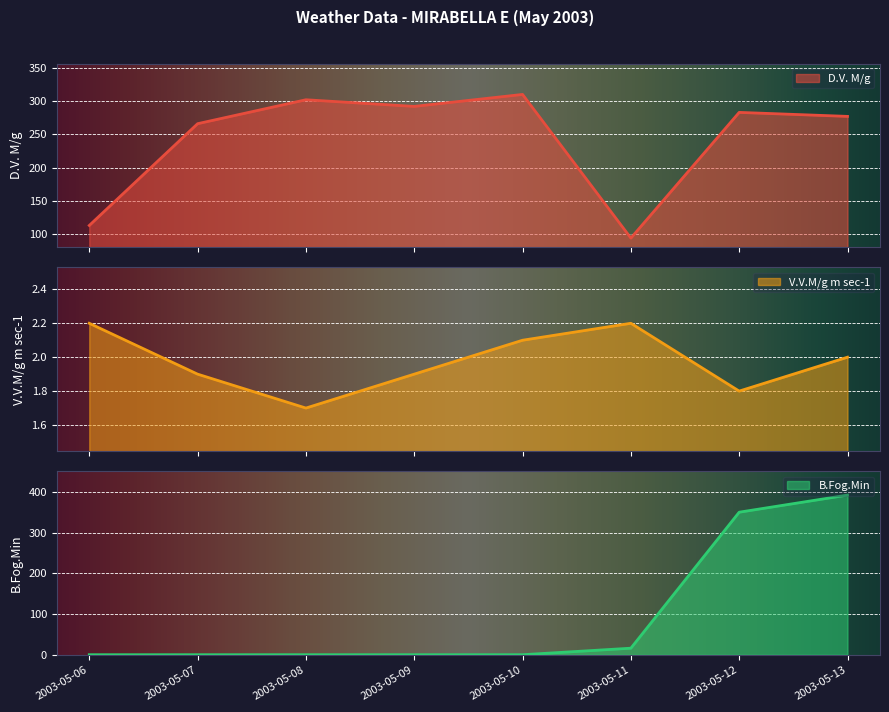

What is the spread (max minus min) of values at 2003-05-10?

310.0